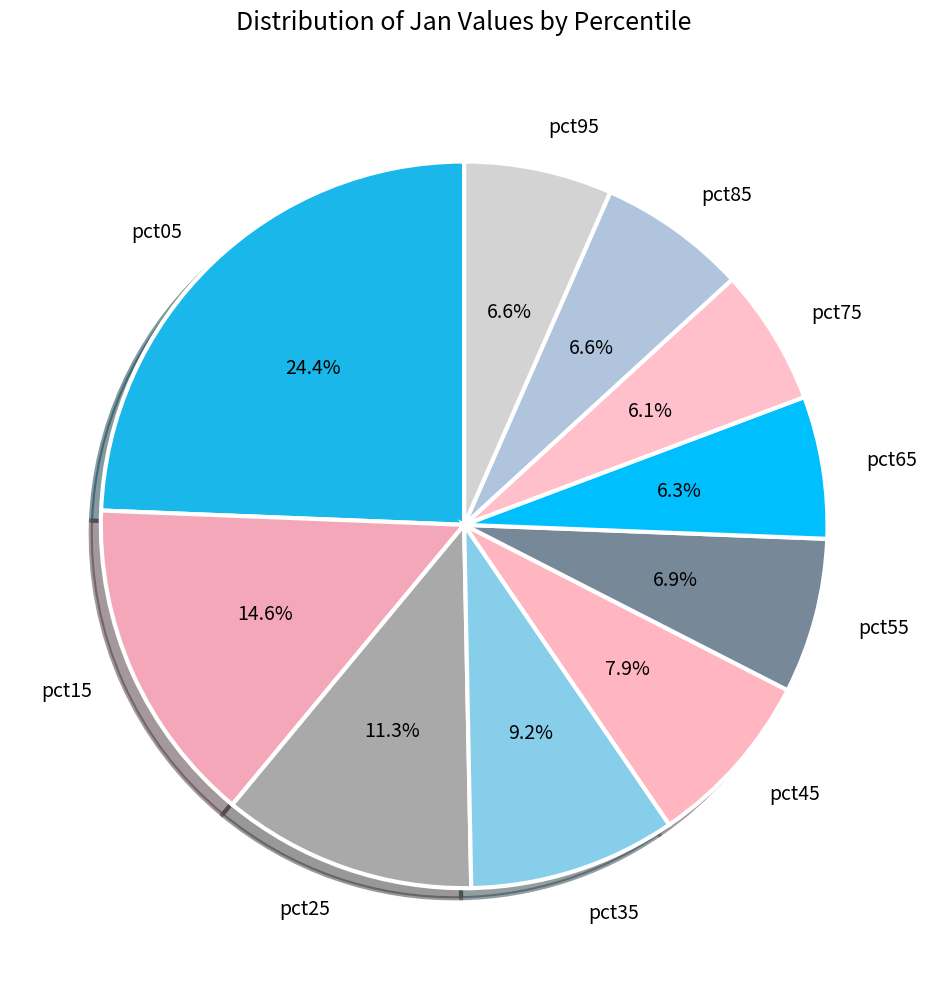

To the nearest percent, what portion does pct15 represent?

15%